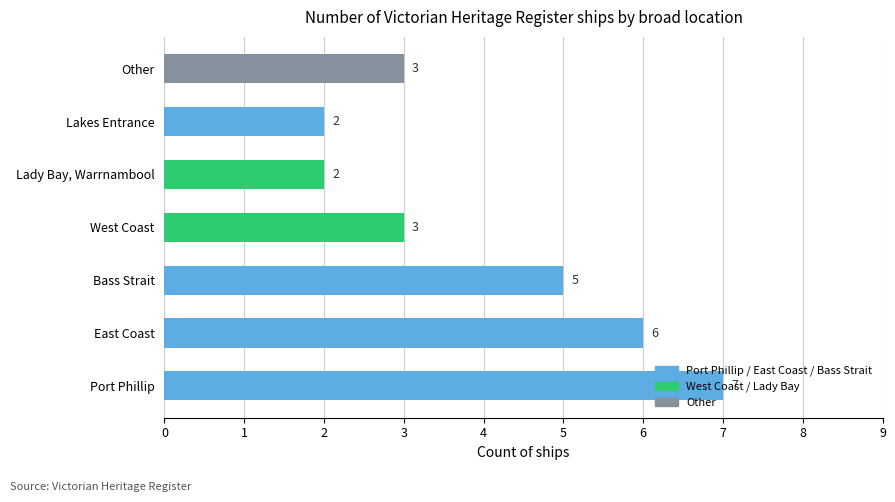

What value does the data have at Bass Strait?

5